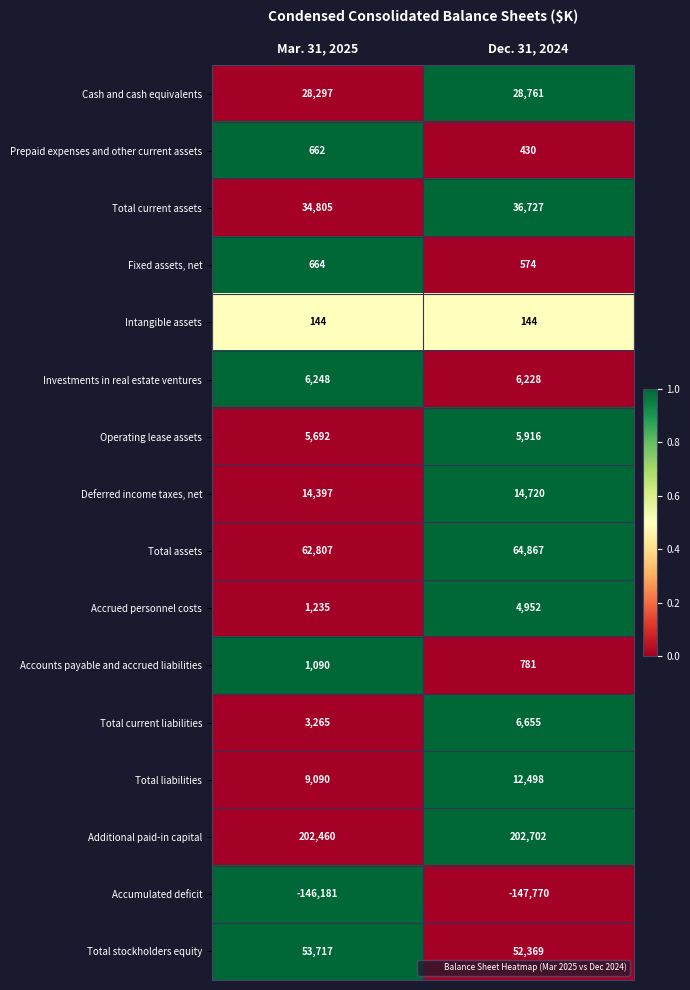

At which category is the sum across all series the highest?

Dec. 31, 2024